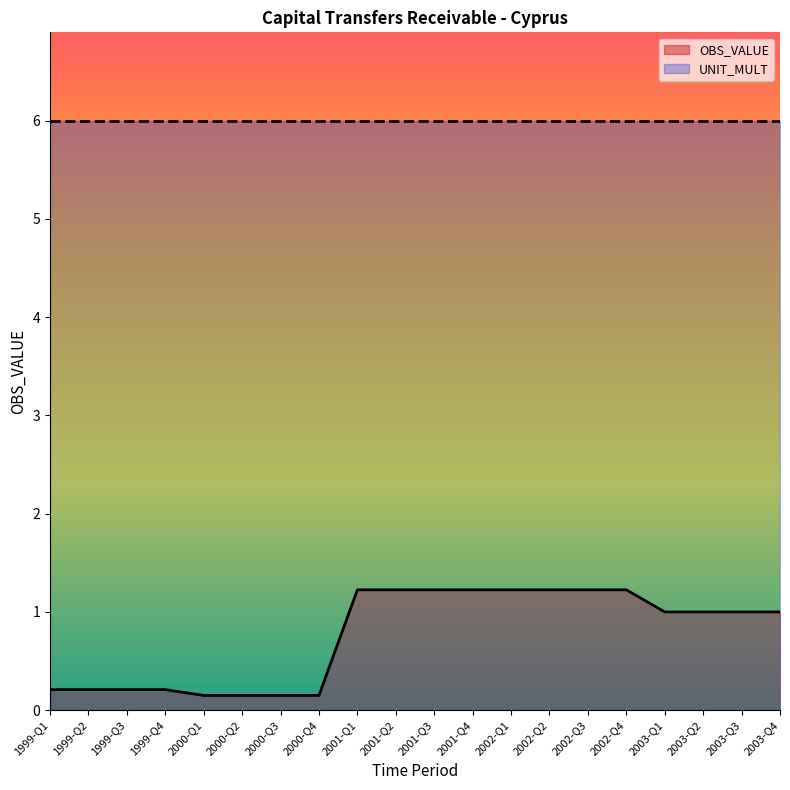

Reading right to left, extract all data points from this chart.

1.0	1.0	1.0	1.0	1.2	1.2	1.2	1.2	1.2	1.2	1.2	1.2	0.1	0.1	0.1	0.1	0.2	0.2	0.2	0.2